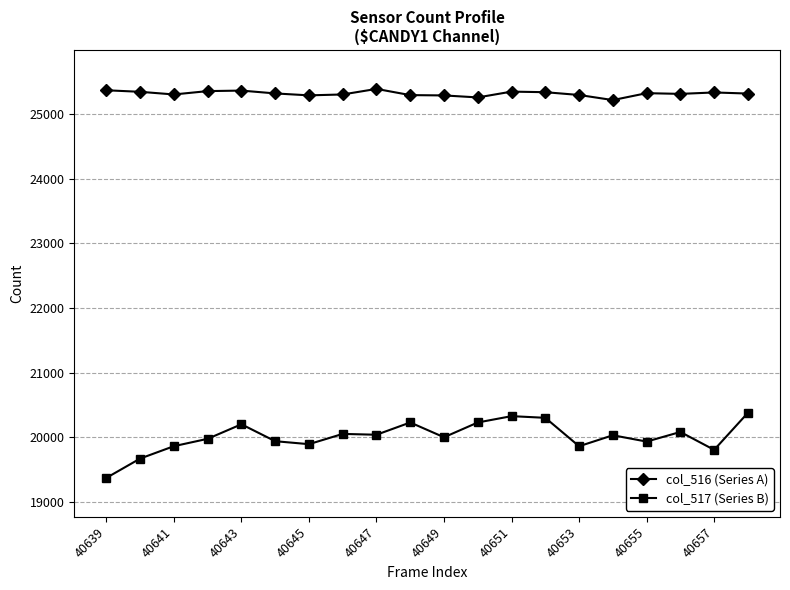

Does the chart have visible grid lines?

Yes